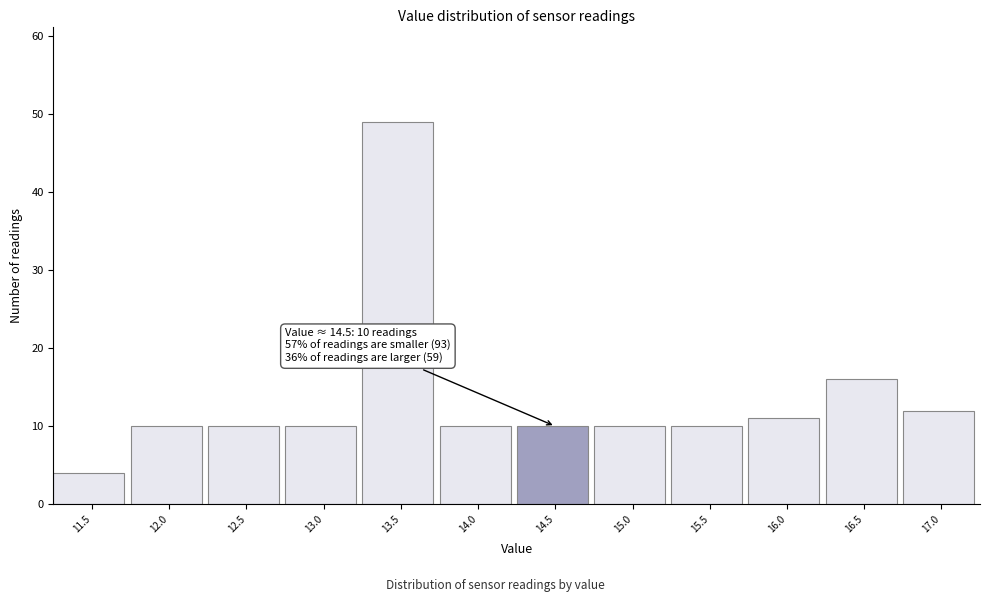

Reading left to right, extract all data points from this chart.

4	10	10	10	49	10	10	10	10	11	16	12